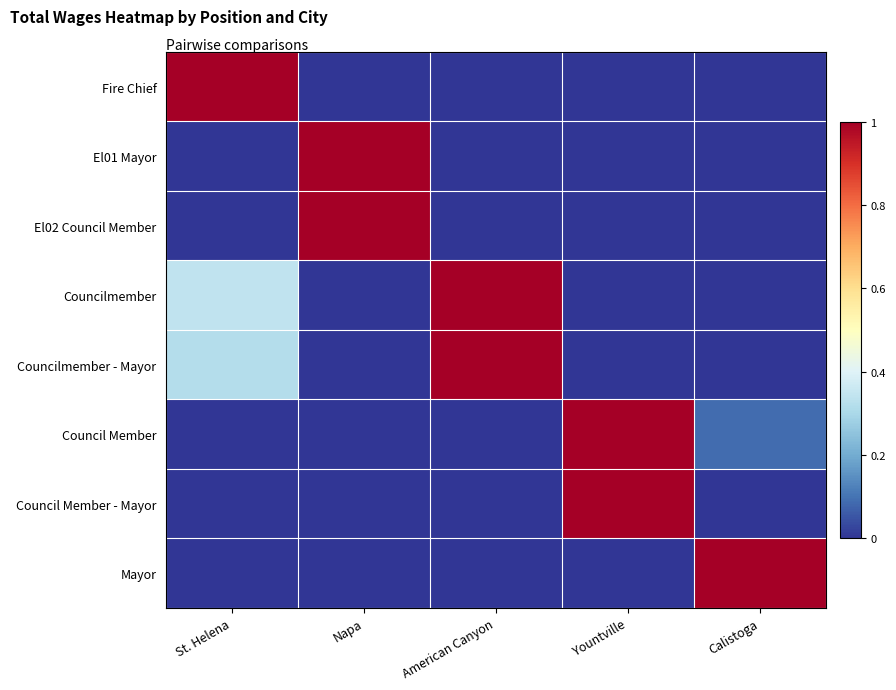

Which category has the lowest value across all series?

Napa